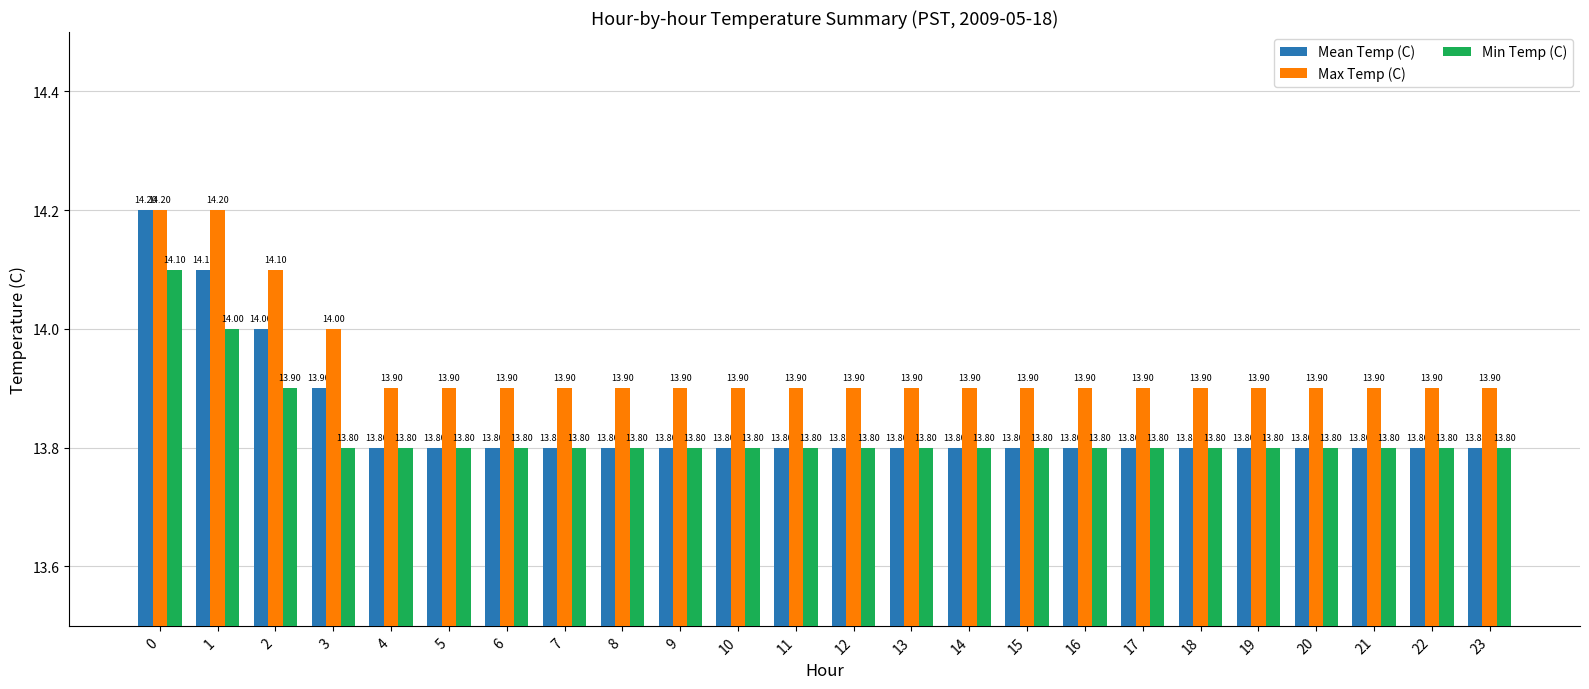

What is the difference between the maximum and minimum values in the Mean Temp (C) series?

0.4